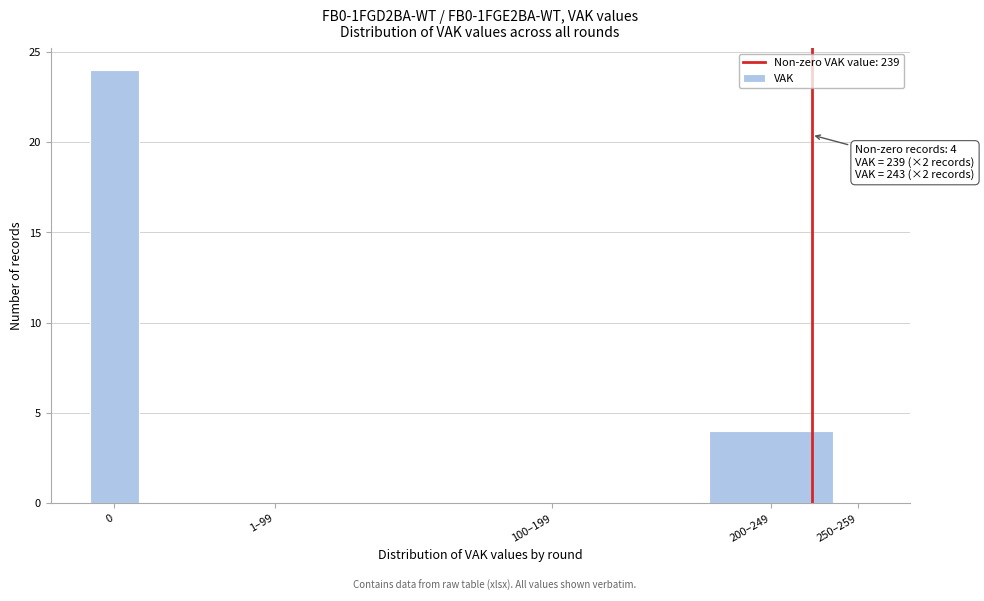

Reading left to right, list all the values displayed in this chart.

0=24	1–99=0	100–199=0	200–249=4	250–259=0